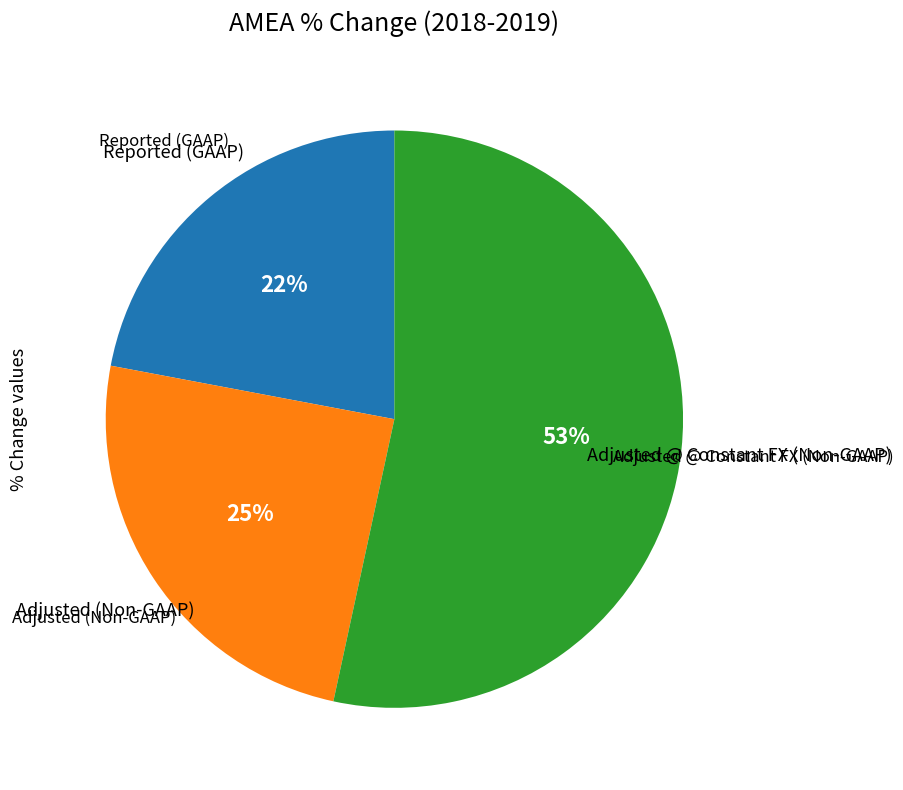

To the nearest percent, what is the average slice percentage?

33%